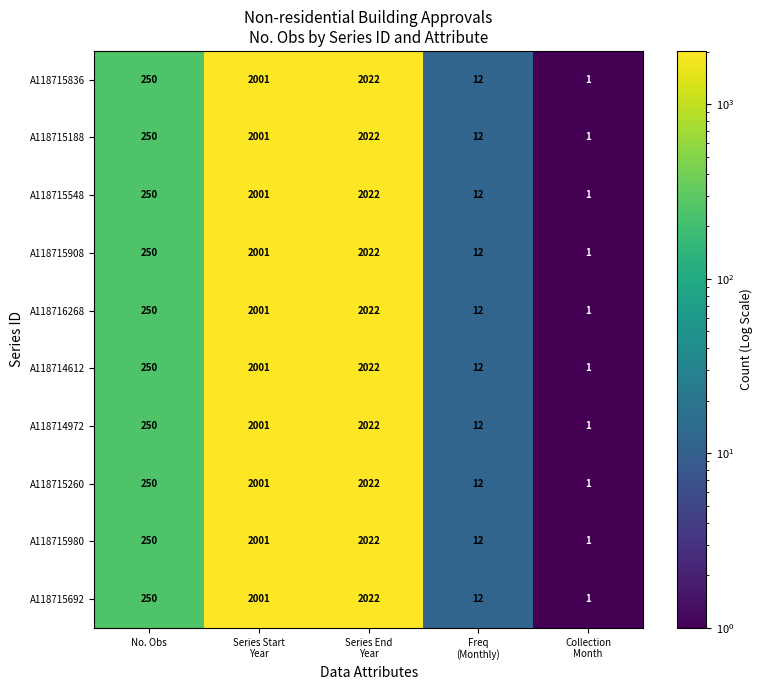

What is the total value across all series at No. Obs?

2500